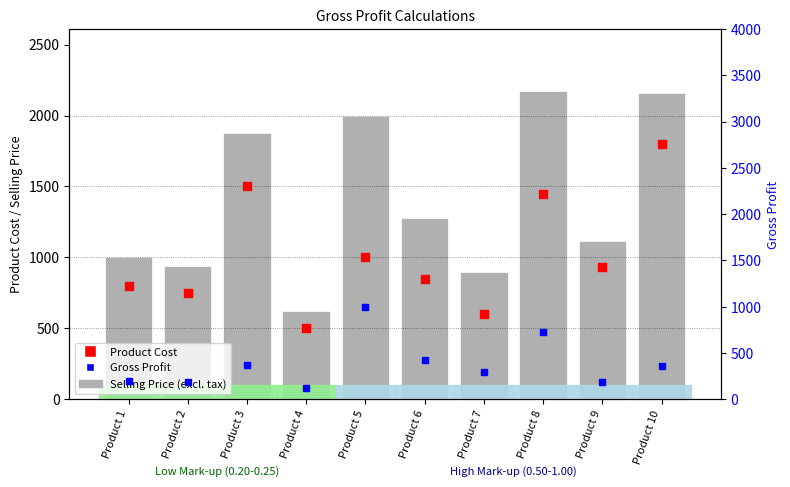

Is the value of Gross Profit at Product 5 greater than the value of Selling Price (excl. tax) at Product 10?

No